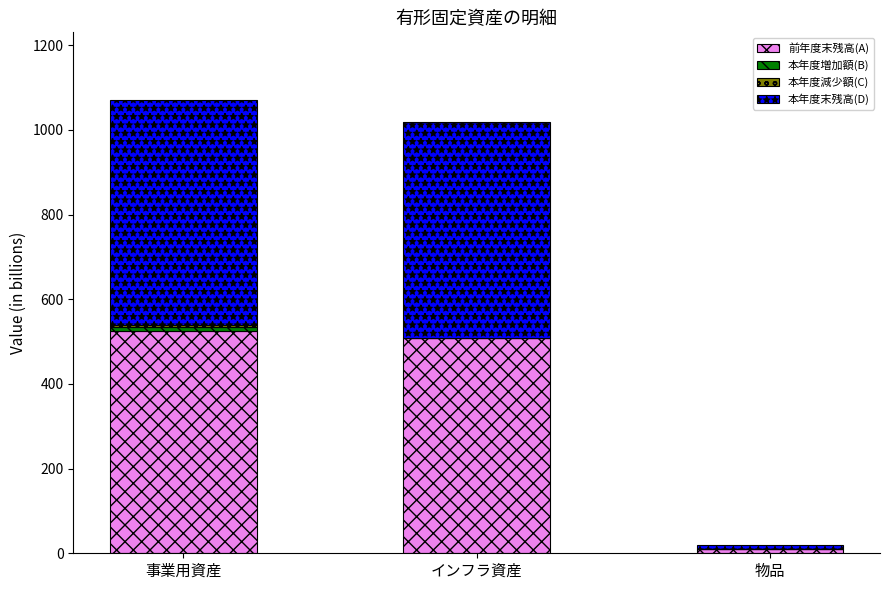

Does the chart contain stacked bars?

Yes